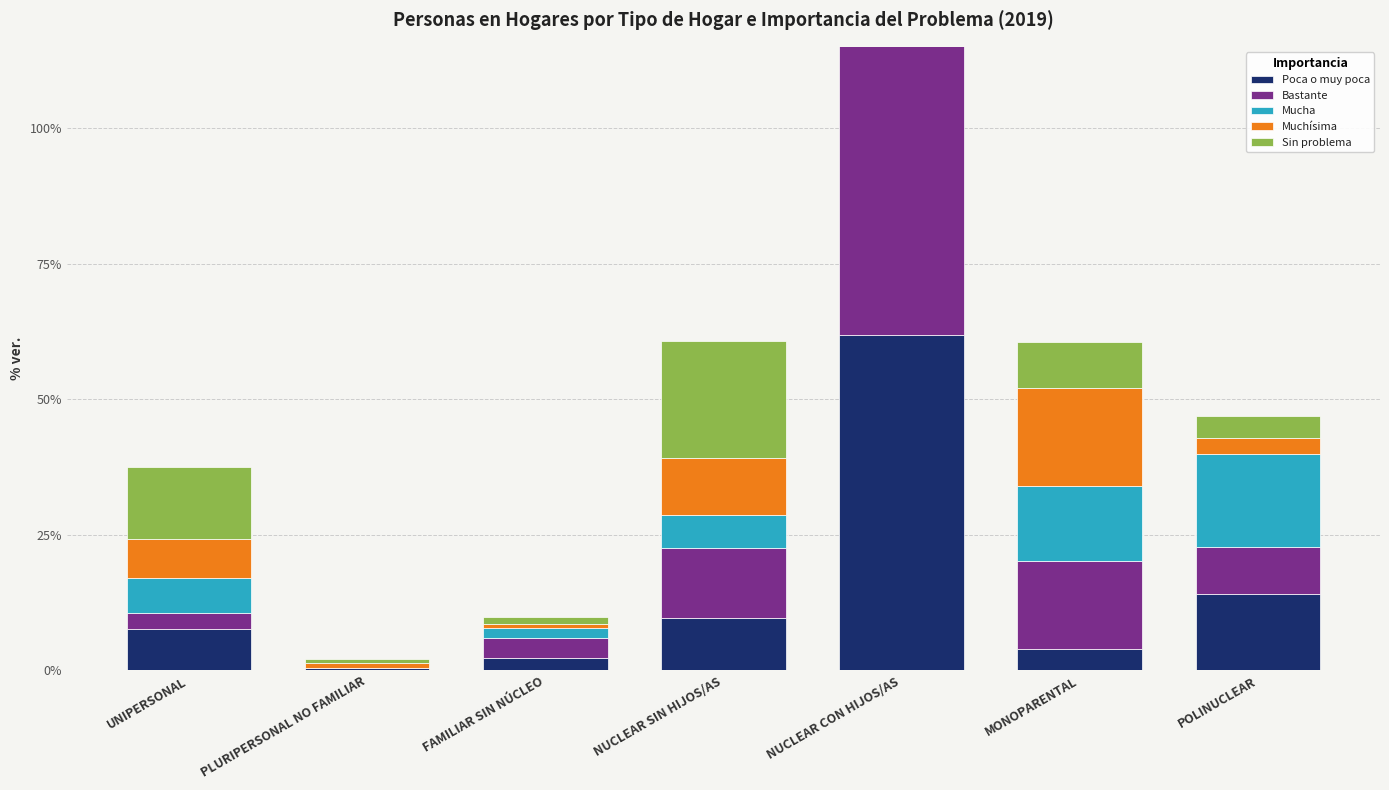

True or false: Sin problema has a value of 21.6 at NUCLEAR SIN HIJOS/AS.

True